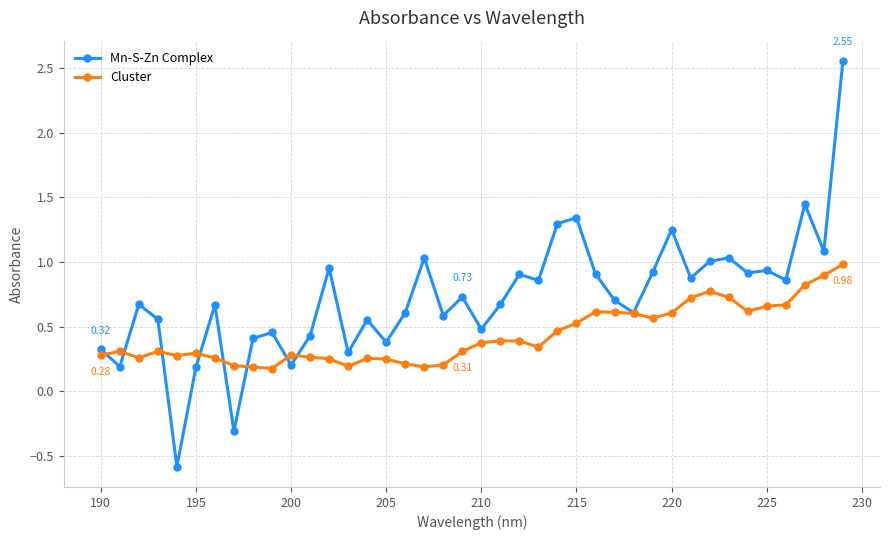

List the series in order of their peak value, lowest first.

Cluster, Mn-S-Zn Complex